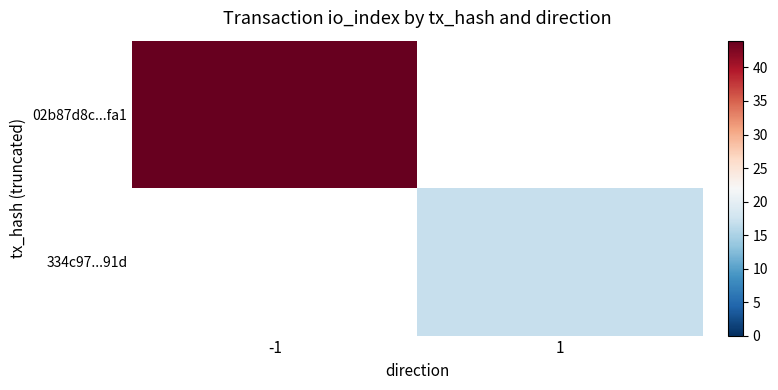

At how many categories does at least one series exceed 37?

1